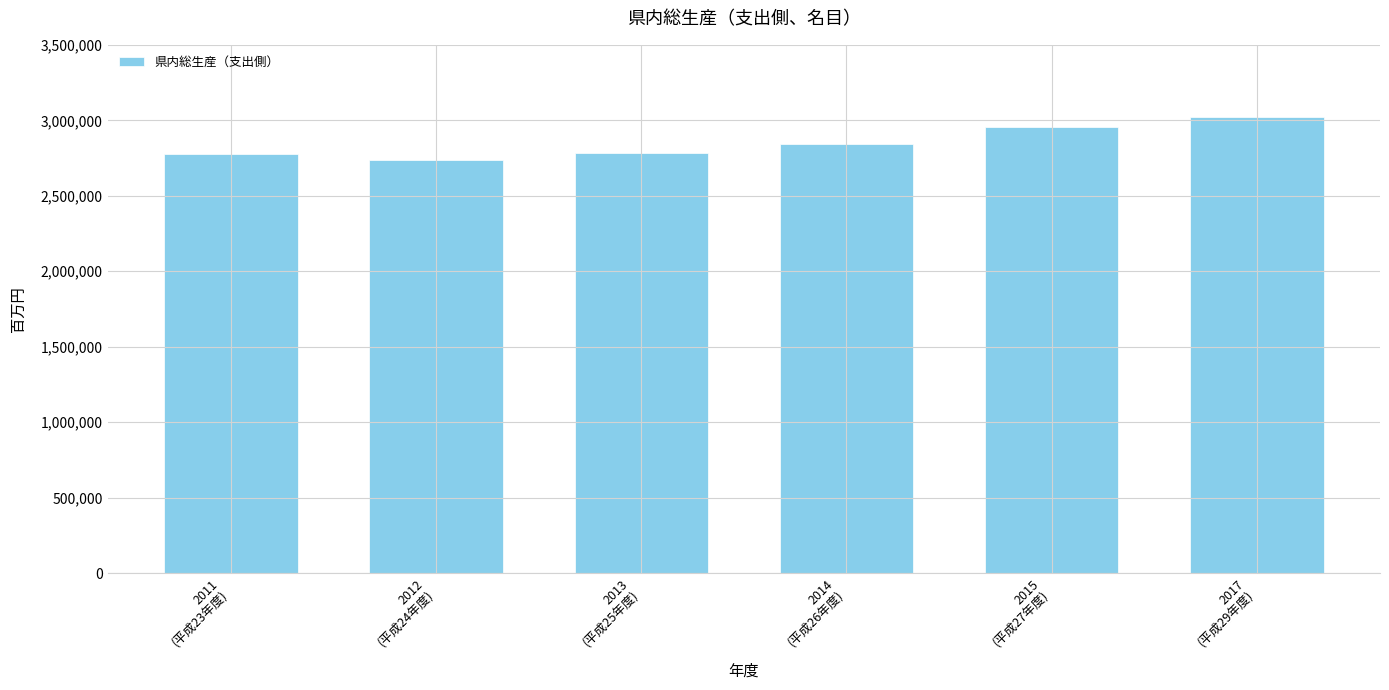

What is the value of the 1st bar from the left?

2776009.4